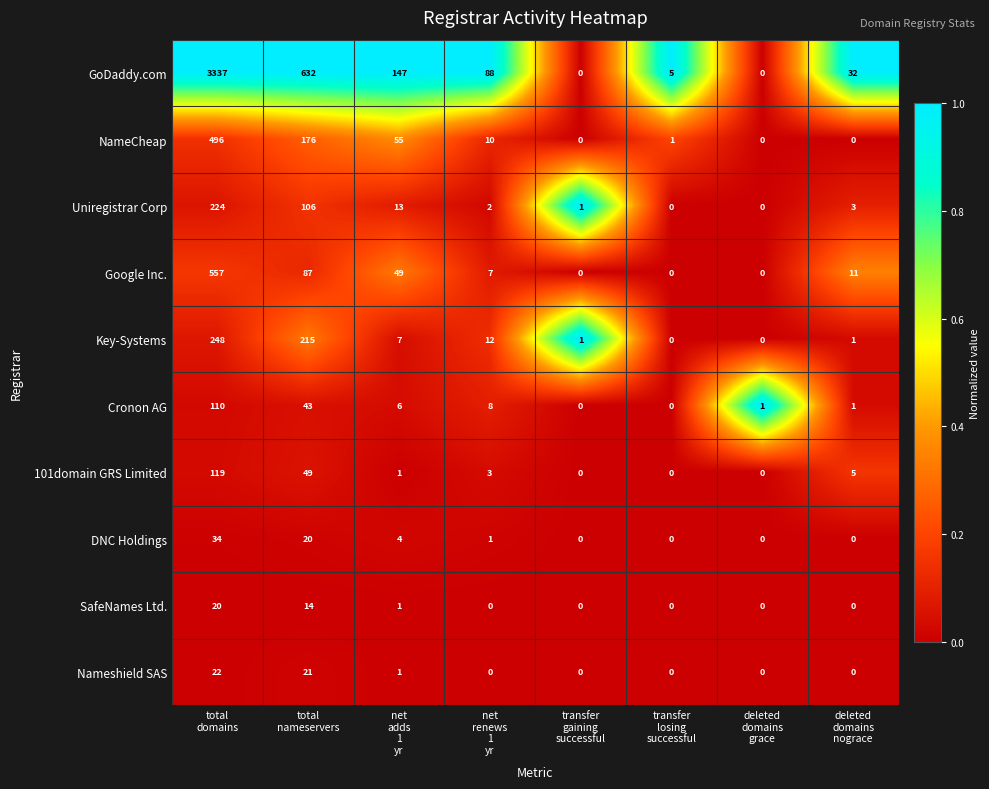

Rank the series at total
nameservers from highest to lowest value.

GoDaddy.com, Key-Systems, NameCheap, Uniregistrar Corp, Google Inc., 101domain GRS Limited, Cronon AG, Nameshield SAS, DNC Holdings, SafeNames Ltd.